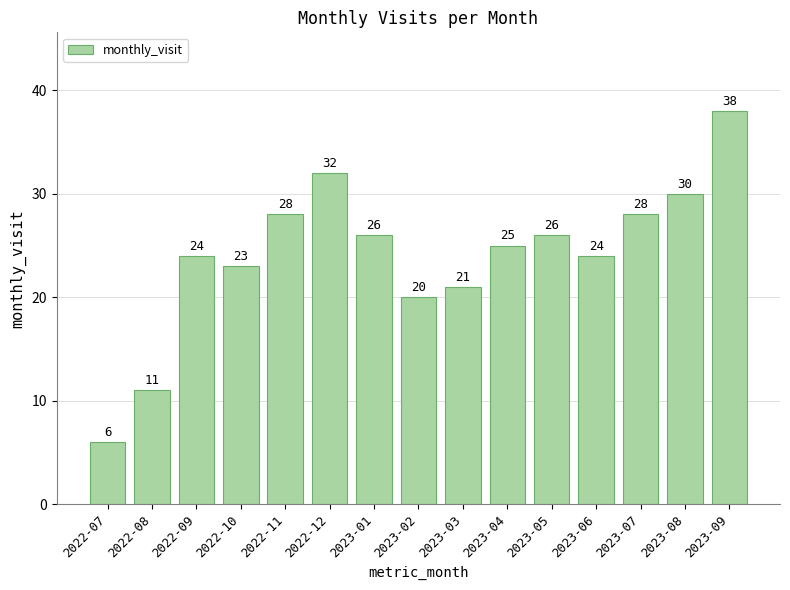

How many data points does each series have?

15